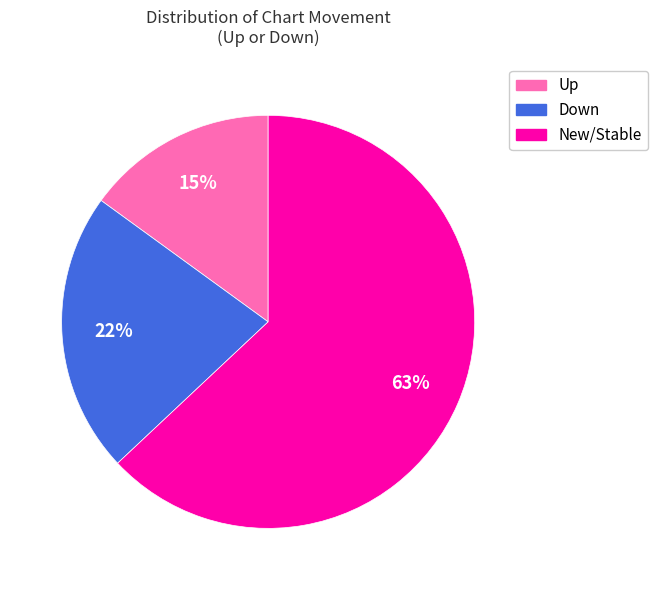

Does any single category account for the majority?

Yes